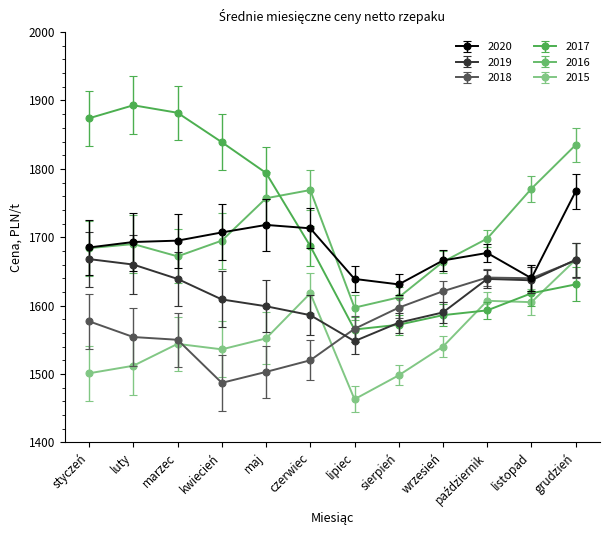

The 2020 series shows 1639 at lipiec. True or false?

True